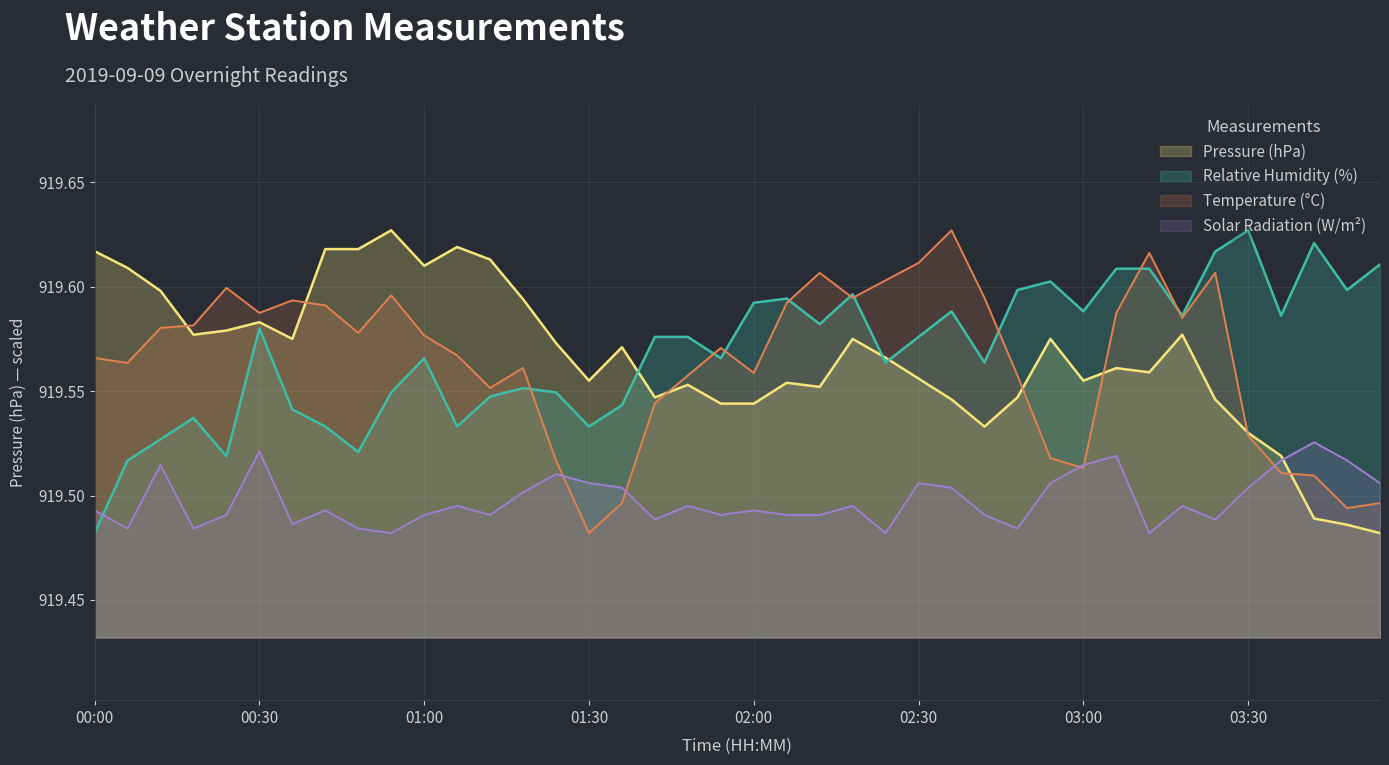

Which series changed the most between 00:30 and 01:48?

Pressure (hPa)